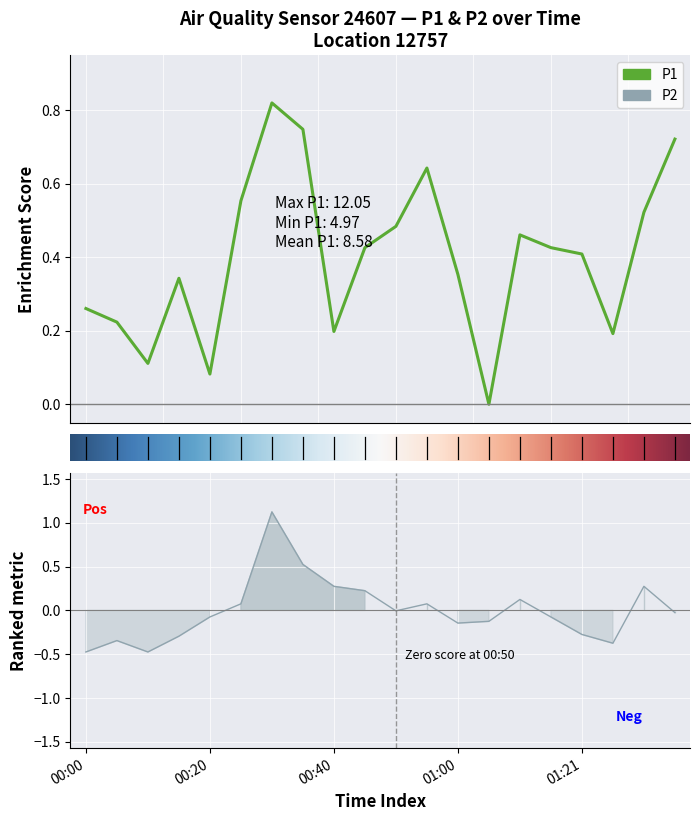

Between which two adjacent categories do P2 and P1 first intersect?

00:25 and 00:30